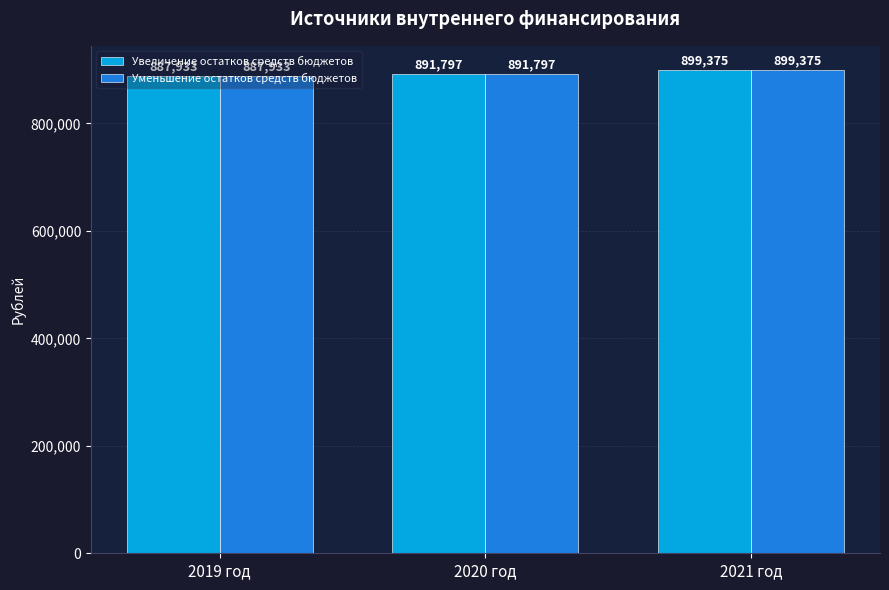

Rank the categories by Уменьшение остатков средств бюджетов value from highest to lowest.

2021 год, 2020 год, 2019 год